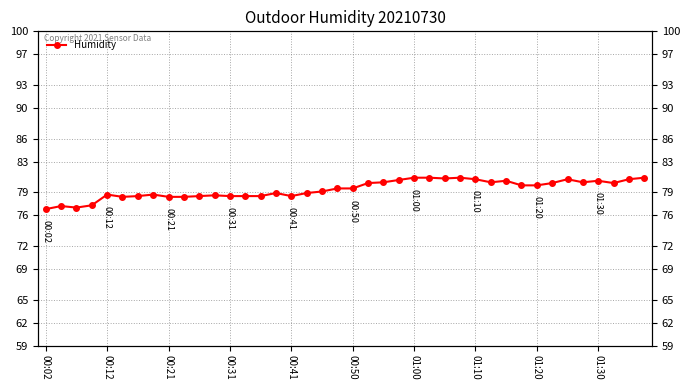

What is the change in value from 00:21 to 01:10?

+1.7